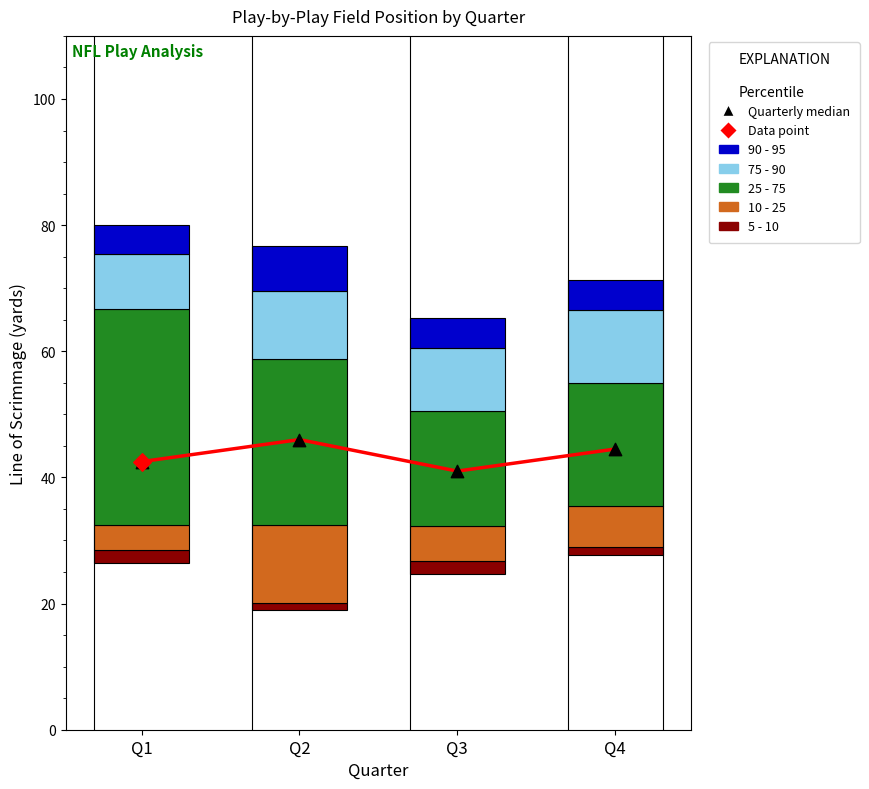

What is the total value across all series at Q4?

88.0